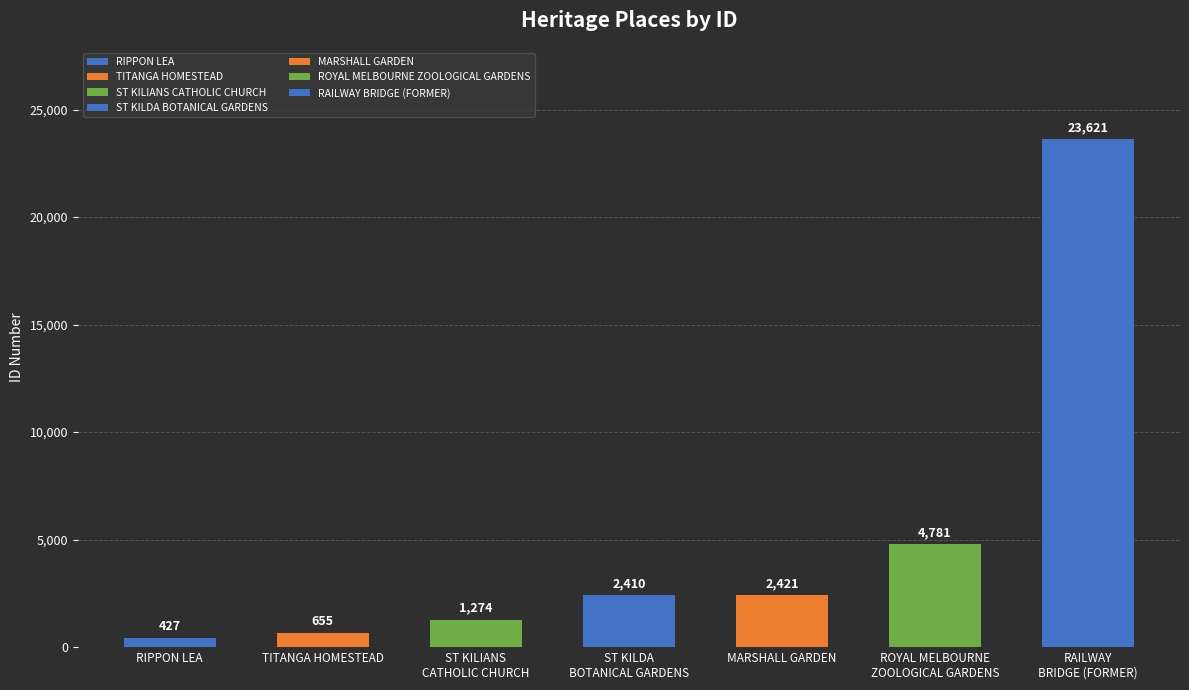

Rank the categories by value from highest to lowest.

RAILWAY
BRIDGE (FORMER), ROYAL MELBOURNE
ZOOLOGICAL GARDENS, MARSHALL GARDEN, ST KILDA
BOTANICAL GARDENS, ST KILIANS
CATHOLIC CHURCH, TITANGA HOMESTEAD, RIPPON LEA